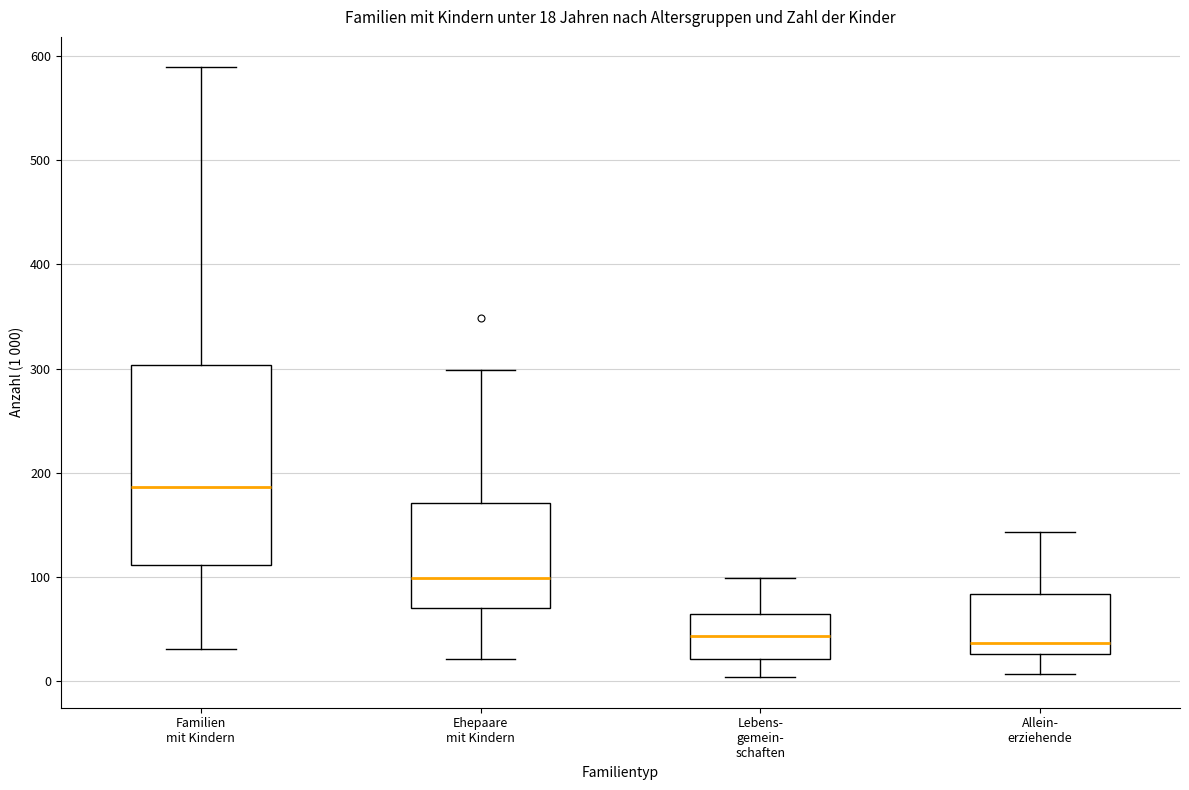

Which box is the tallest, from its lower edge to its upper edge?

Familien mit Kindern